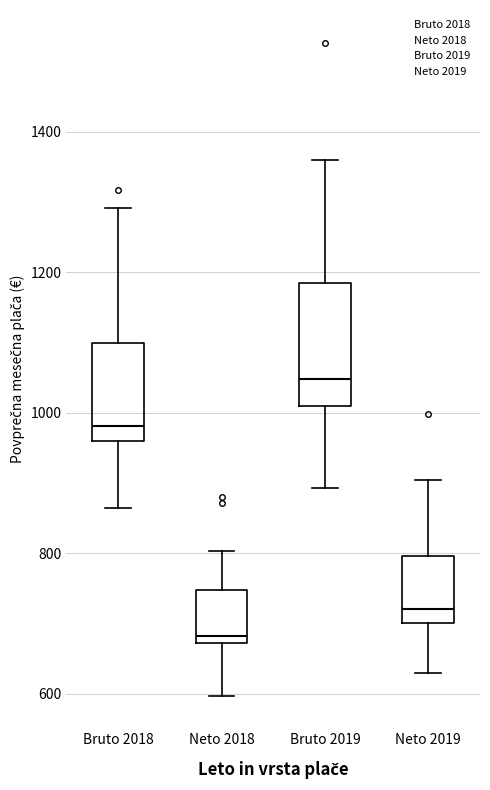

Reading left to right, transcribe this box plot: for each box, give where its median line is, the range the box spans, and where its two whiskers end, as read against the y-axis. The values are not printed on the chart, so give them approximately, as read against the axis.

Bruto 2018: median 980, box 960 to 1100, whiskers 860 to 1300
Neto 2018: median 680 (just above the box's lower edge), box 680 to 740, whiskers 600 to 800
Bruto 2019: median 1040, box 1020 to 1180, whiskers 900 to 1360
Neto 2019: median 720, box 700 to 800, whiskers 640 to 900